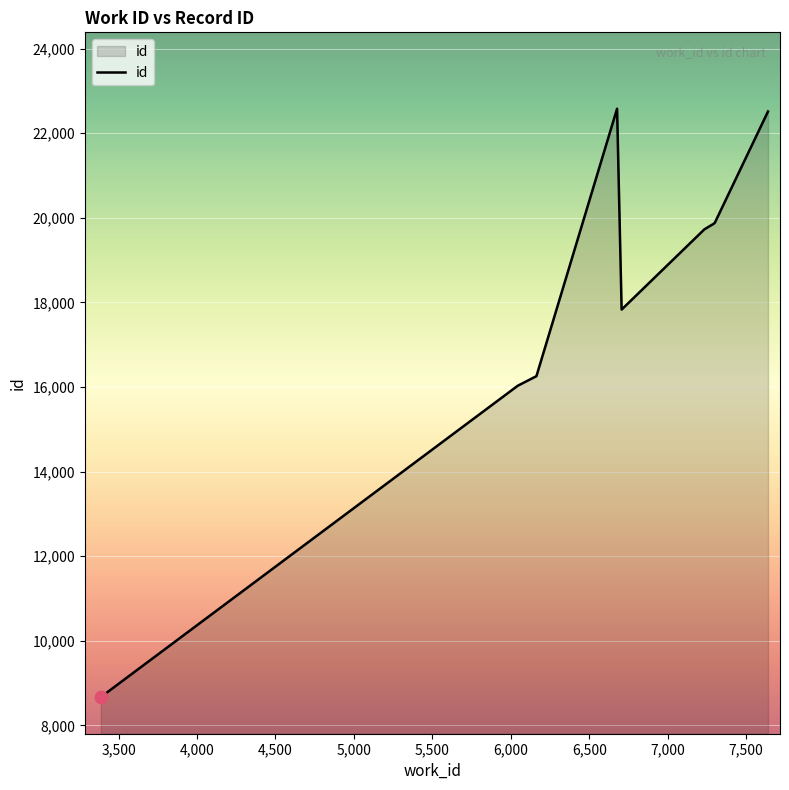

What is the greatest value displayed?

22579